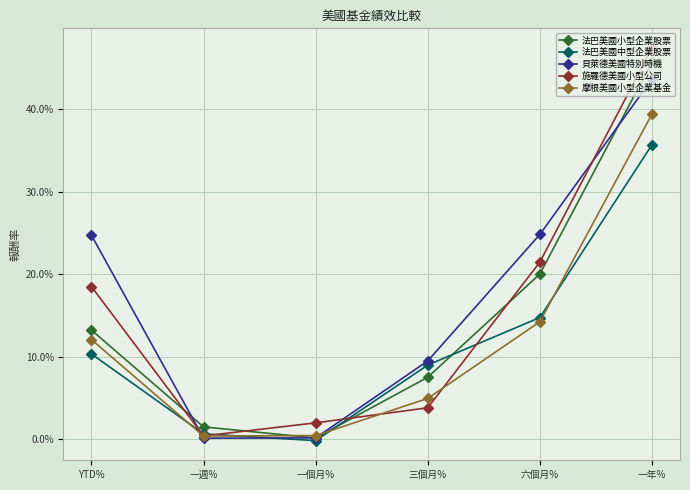

The 法巴美國中型企業股票 series shows 0.0 at 一週%. True or false?

True